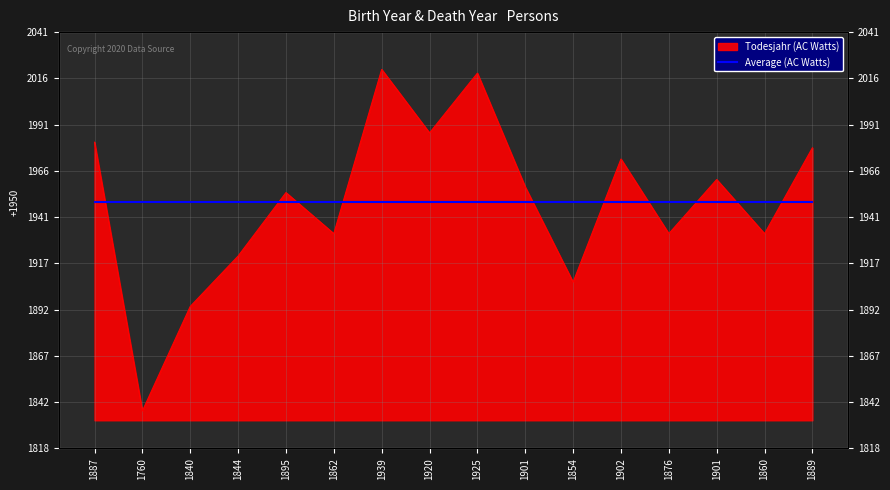

True or false: there are more than 0 points higher than both neighbors.

True